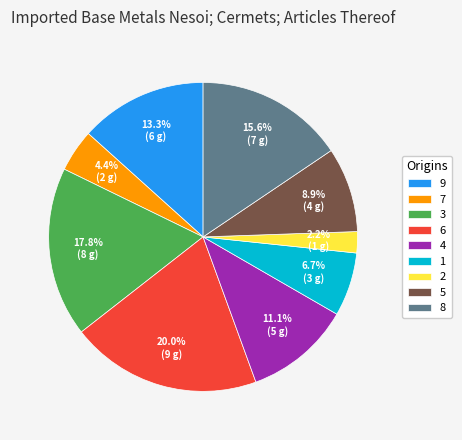

What portion of the pie excludes 7?

95.6%